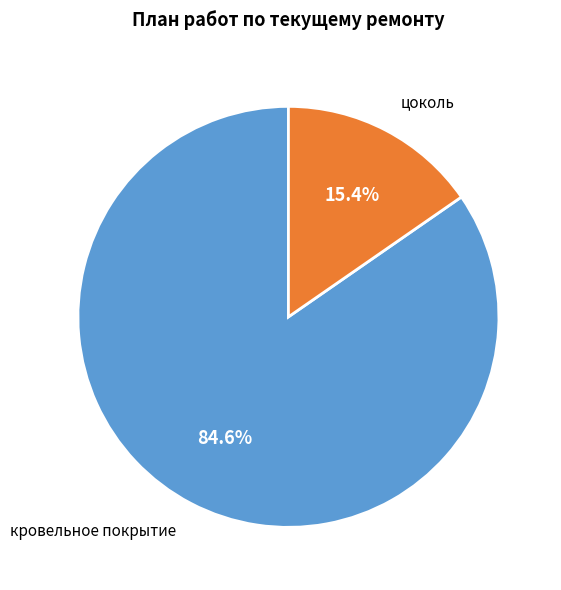

Is there a majority slice in this chart?

Yes